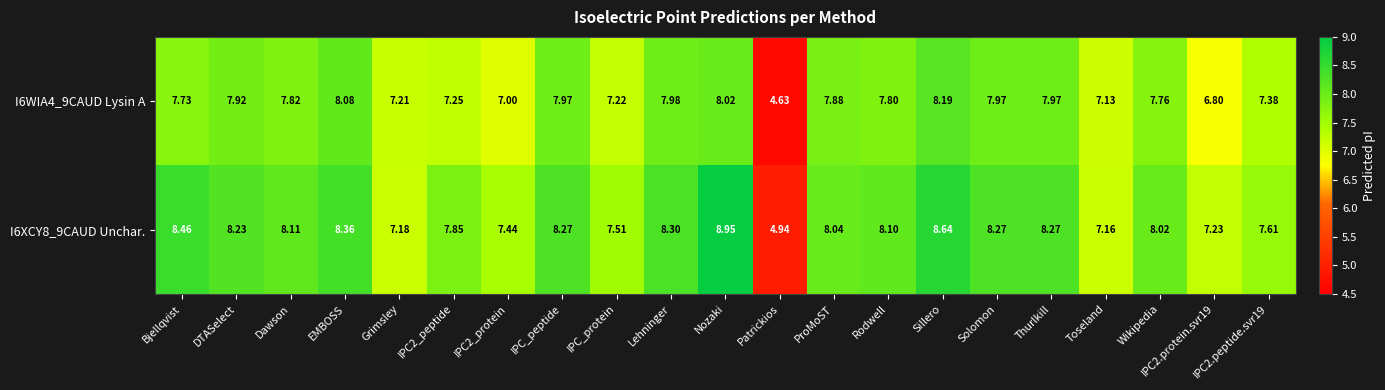

Is the value of I6XCY8_9CAUD Unchar. at Wikipedia greater than the value of I6WIA4_9CAUD Lysin A at Solomon?

Yes